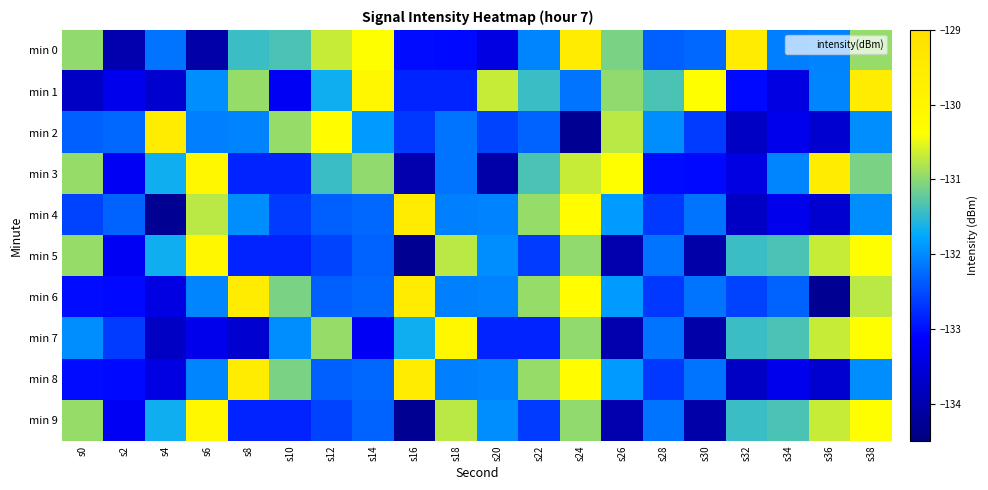

Which series has the largest total across all categories?

min 0